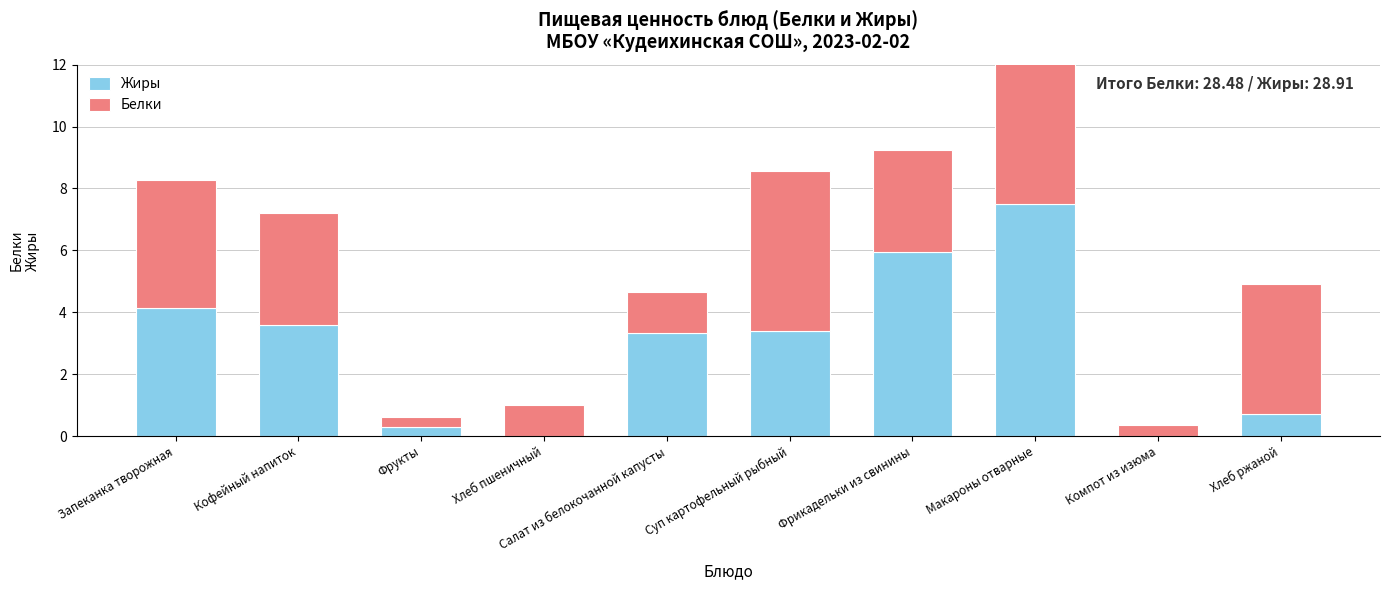

Read the Белки value at Фрукты.

0.3